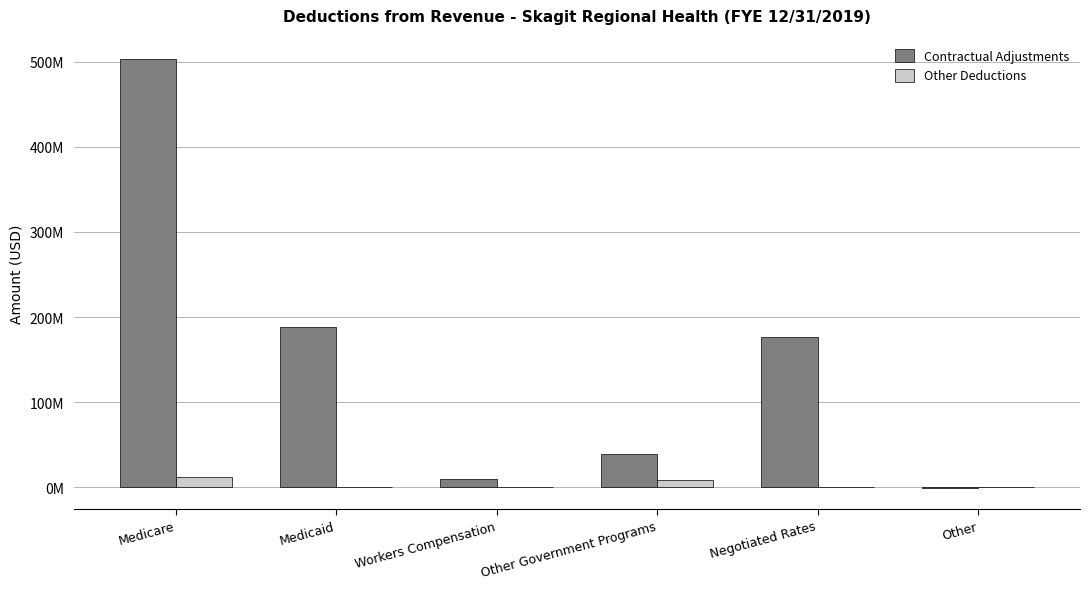

Is the value of Contractual Adjustments at Other Government Programs greater than the value of Other Deductions at Medicaid?

Yes